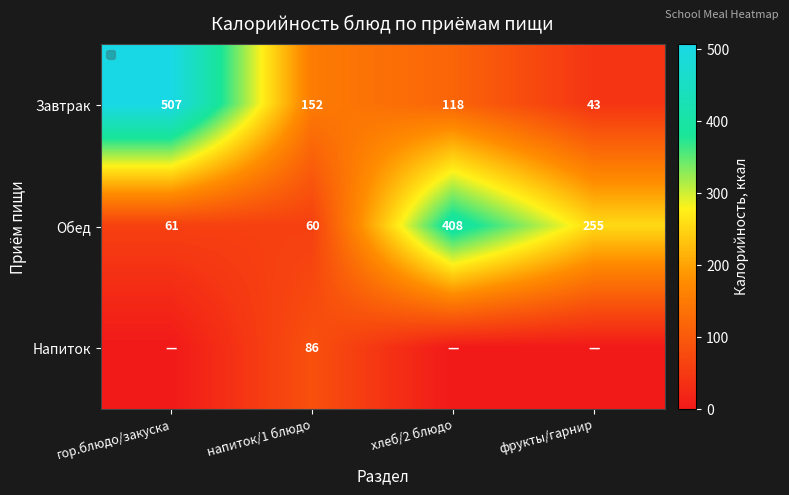

What is the difference between the second highest and minimum values in the Обед series?

195